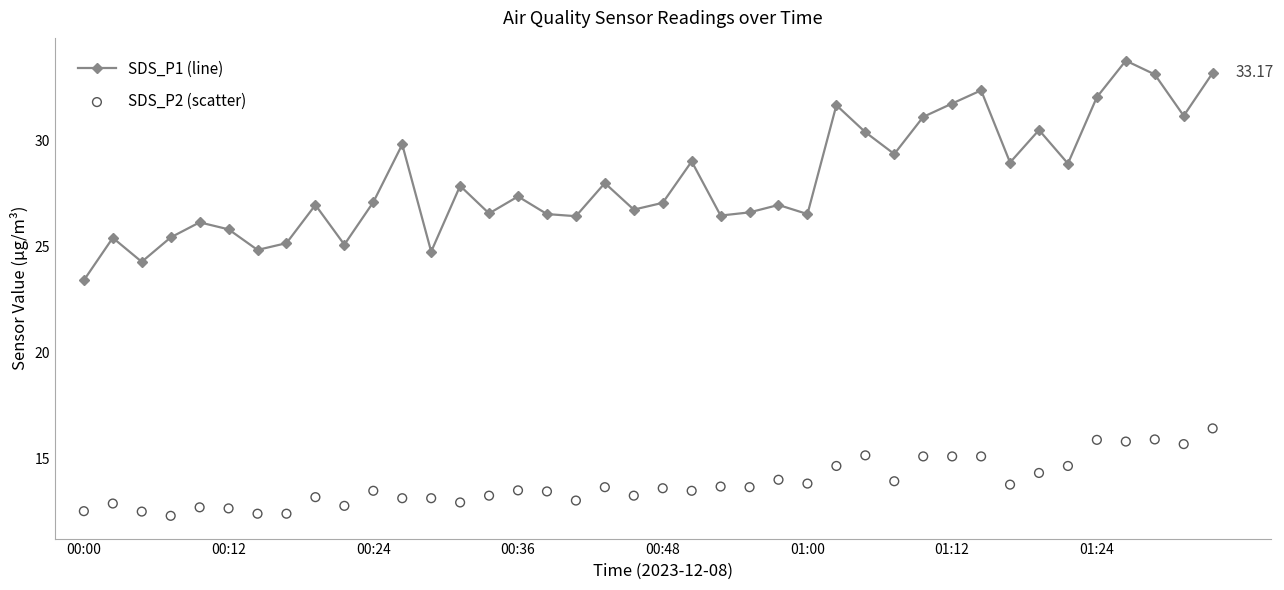

What are all the series names shown in the legend?

SDS_P1 (line), SDS_P2 (scatter)